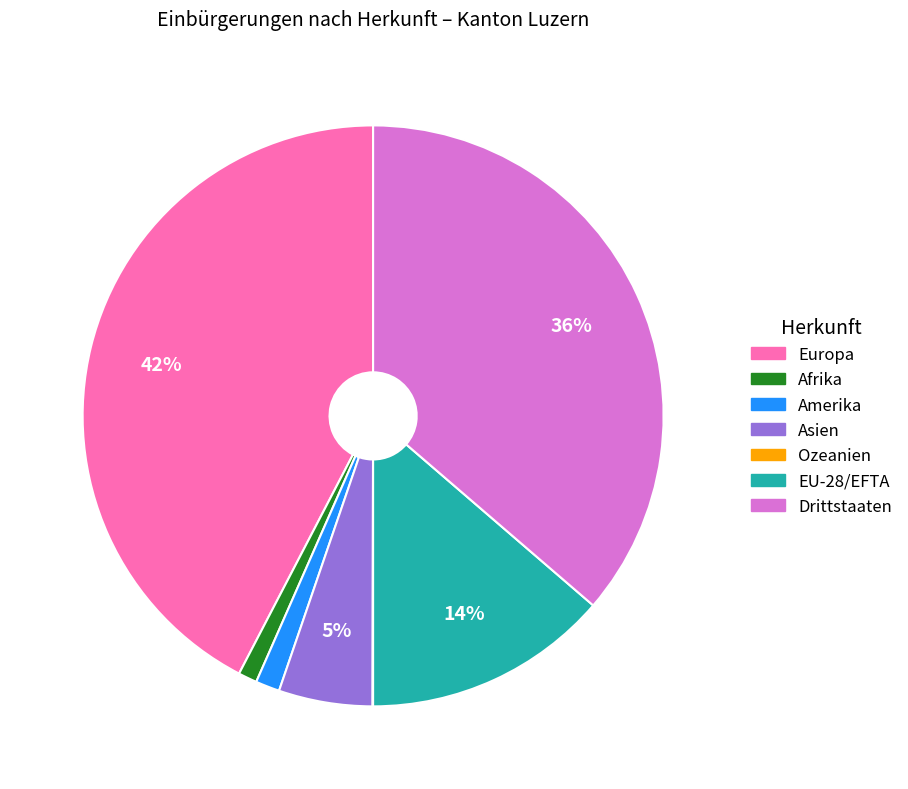

To the nearest percent, what is the difference between the largest and smallest slice percentages?

42%